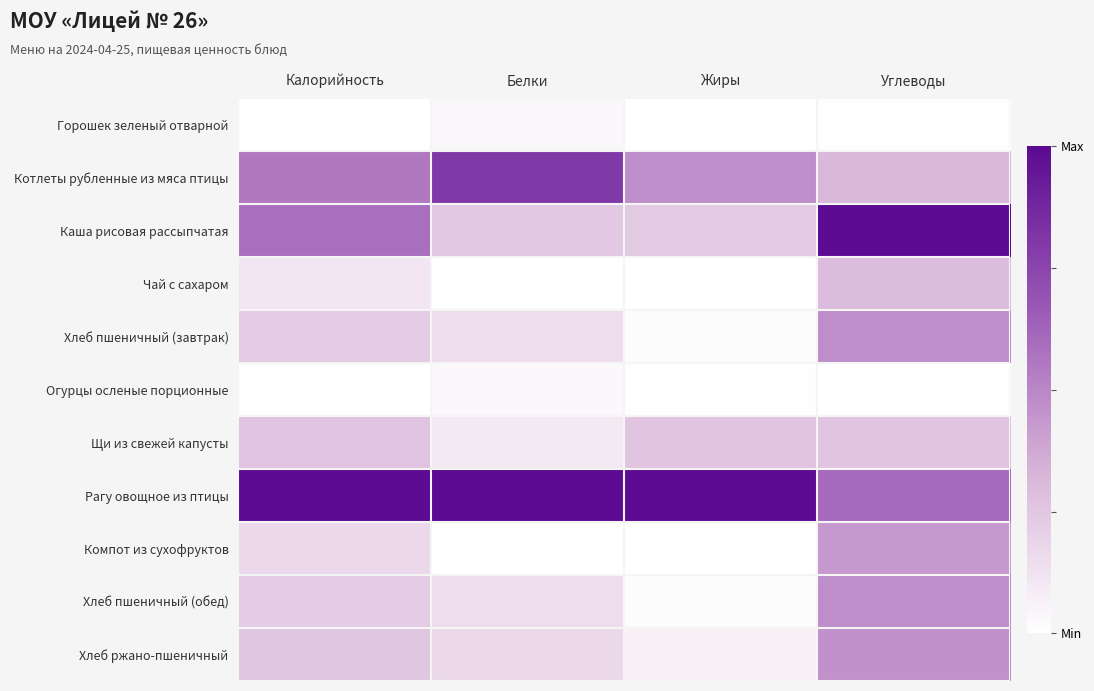

Reading left to right, what are all the values shown in this chart?

Горошек зеленый отварной: Калорийность=0.0	Белки=0.0	Жиры=0.0	Углеводы=0.0
Котлеты рубленные из мяса птицы: Калорийность=0.6	Белки=0.8	Жиры=0.5	Углеводы=0.3
Каша рисовая рассыпчатая: Калорийность=0.6	Белки=0.2	Жиры=0.2	Углеводы=1.0
Чай с сахаром: Калорийность=0.1	Белки=0.0	Жиры=0.0	Углеводы=0.3
Хлеб пшеничный (завтрак): Калорийность=0.2	Белки=0.1	Жиры=0.0	Углеводы=0.5
Огурцы осленые порционные: Калорийность=0.0	Белки=0.0	Жиры=0.0	Углеводы=0.0
Щи из свежей капусты: Калорийность=0.3	Белки=0.1	Жиры=0.3	Углеводы=0.3
Рагу овощное из птицы: Калорийность=1.0	Белки=1.0	Жиры=1.0	Углеводы=0.6
Компот из сухофруктов: Калорийность=0.2	Белки=0.0	Жиры=0.0	Углеводы=0.4
Хлеб пшеничный (обед): Калорийность=0.2	Белки=0.1	Жиры=0.0	Углеводы=0.5
Хлеб ржано-пшеничный: Калорийность=0.3	Белки=0.2	Жиры=0.1	Углеводы=0.5